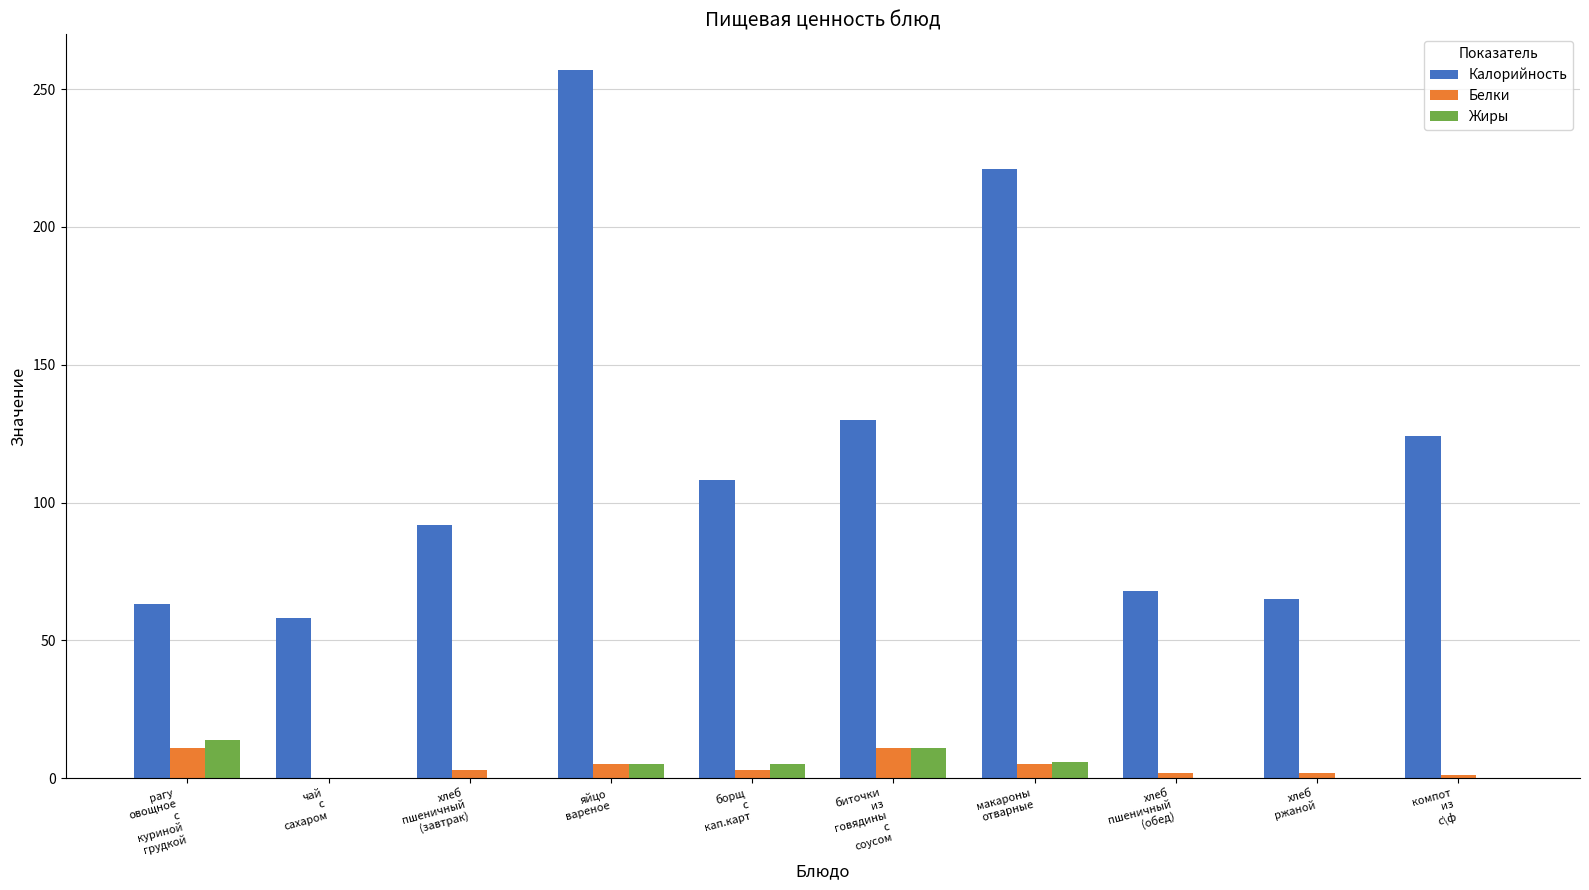

Count the number of data series in this chart.

3